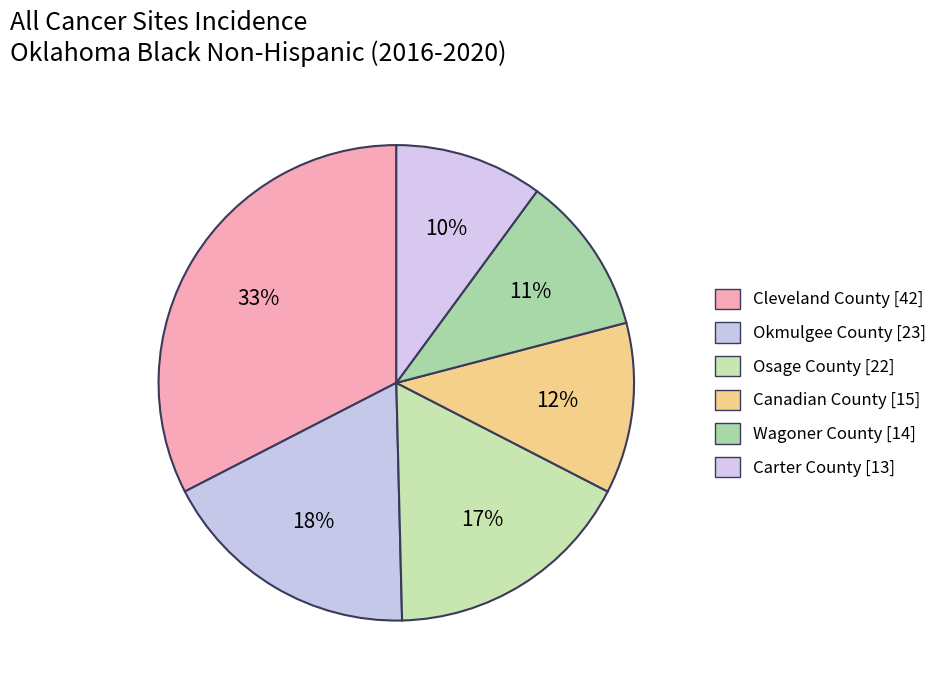

To the nearest percent, what is the average slice percentage?

17%